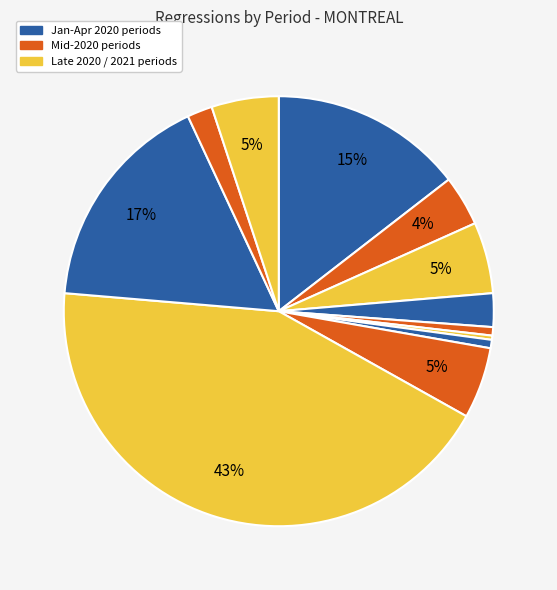

How many slices are in this pie chart?

12